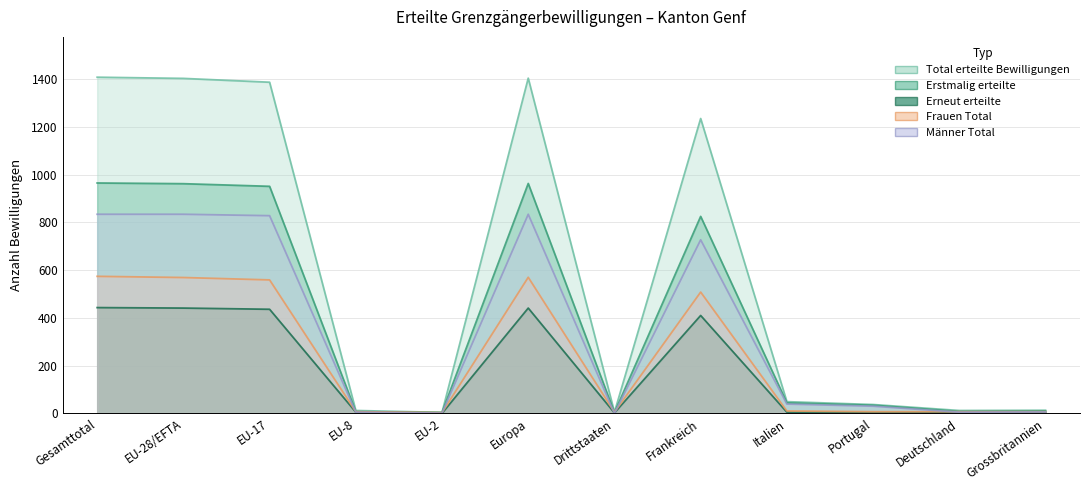

What is the difference between the Erstmalig erteilte values at Portugal and Frankreich?

791